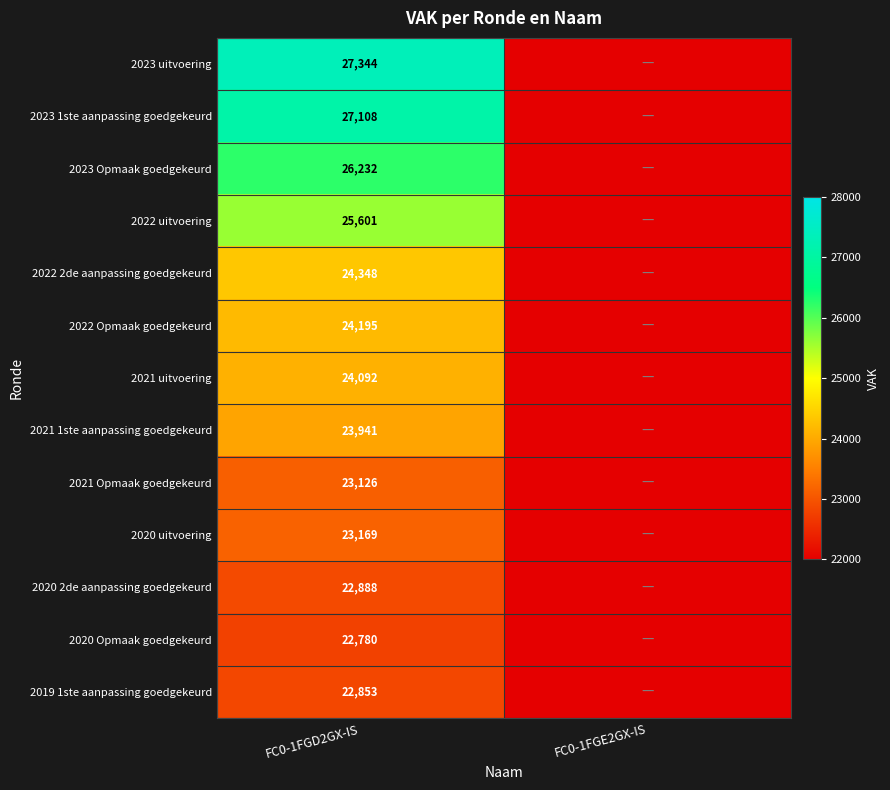

Which category has the highest value across all series?

FC0-1FGD2GX-IS